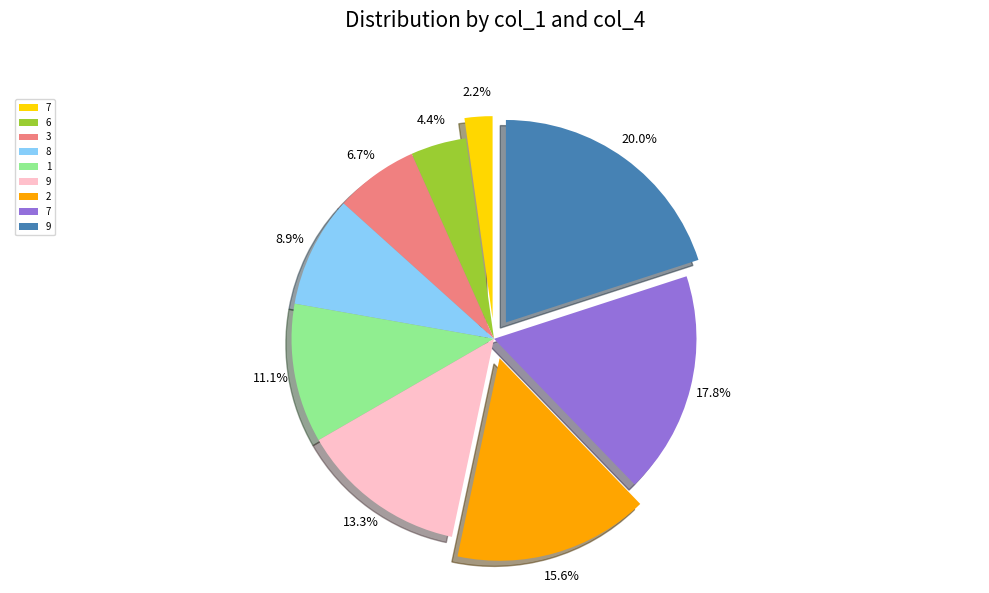

Is there a majority slice in this chart?

No